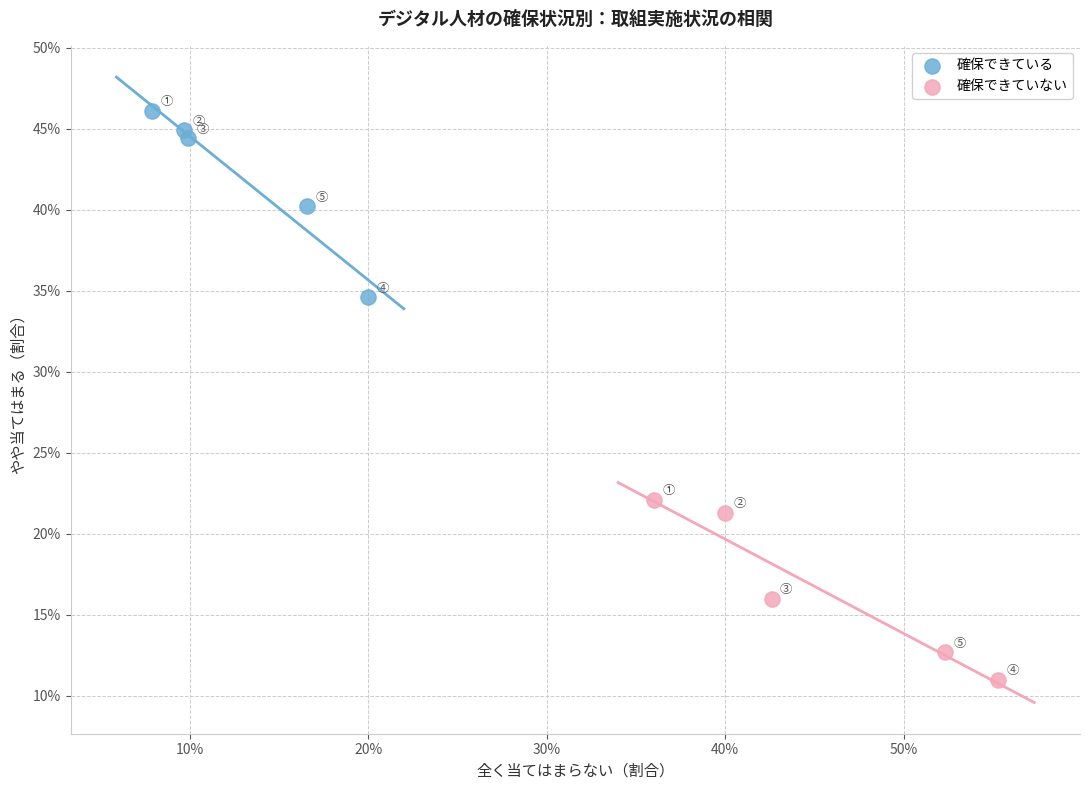

Which series reaches the maximum Y coordinate?

確保できている